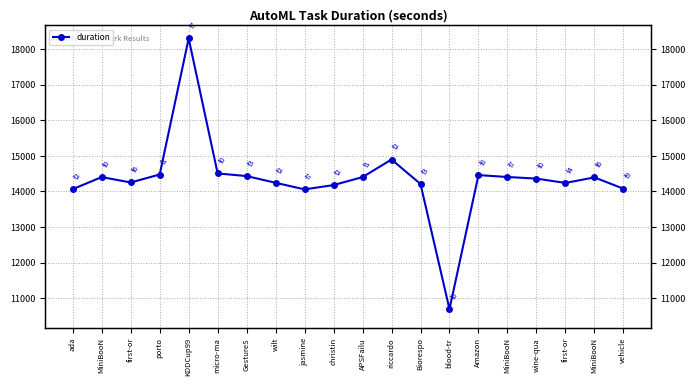

Read the value at ada.

14066.4